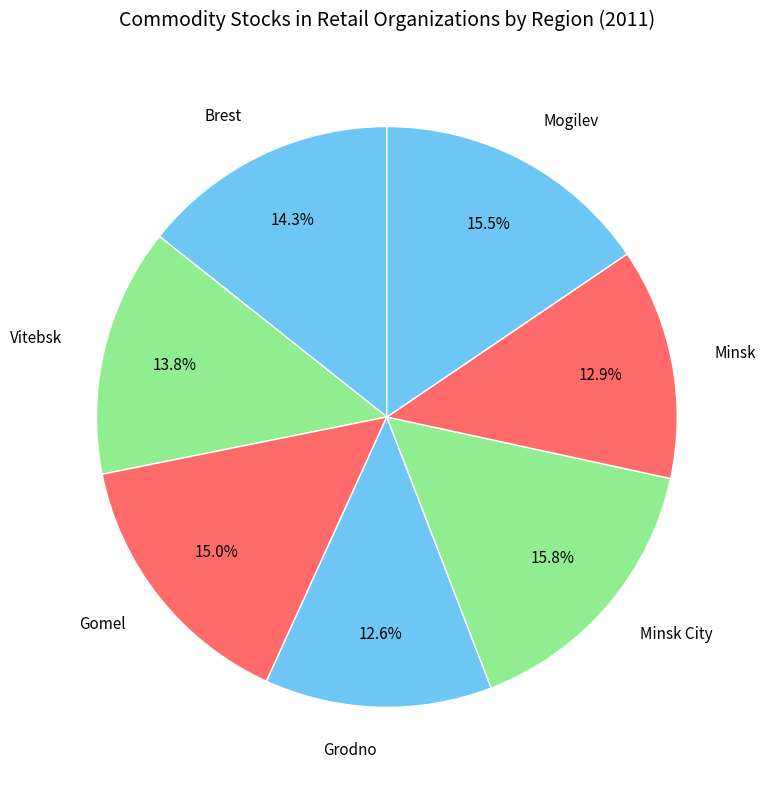

How many slices are in this pie chart?

7